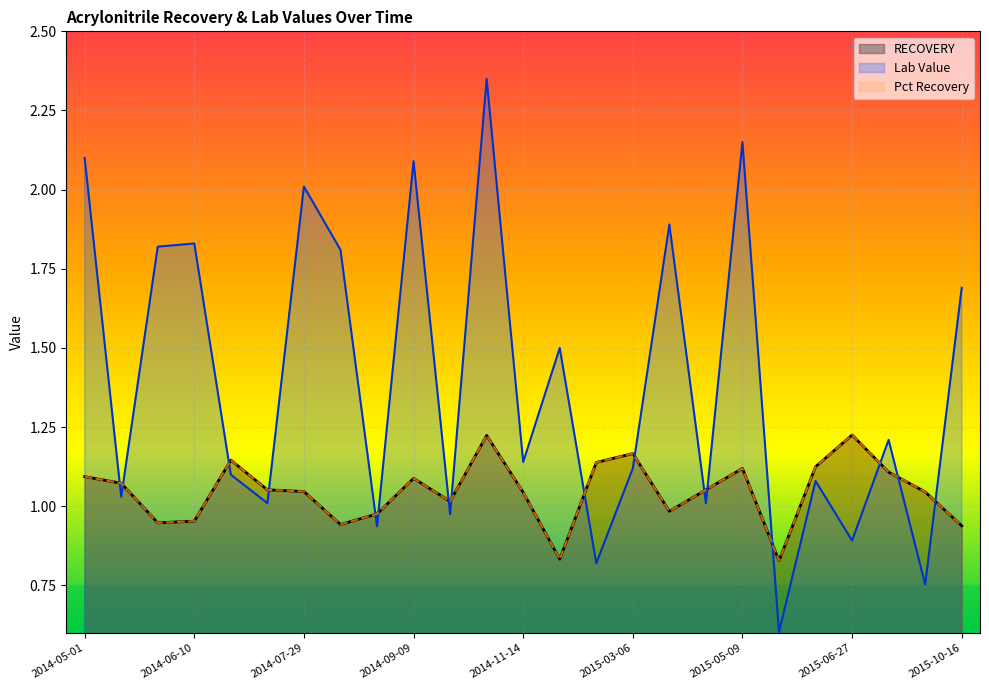

At which category is the sum across all series the highest?

2014-10-21